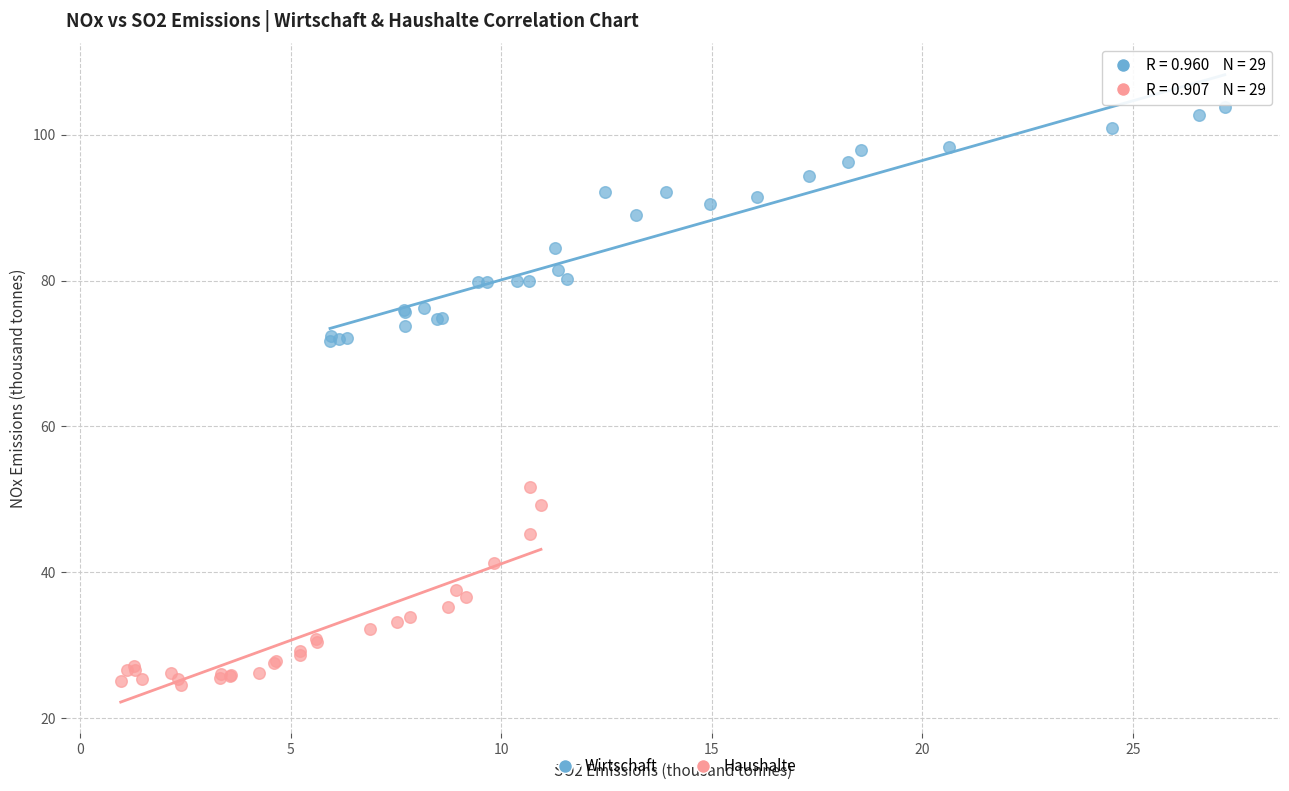

Which series has the widest spread of Y values?

Wirtschaft